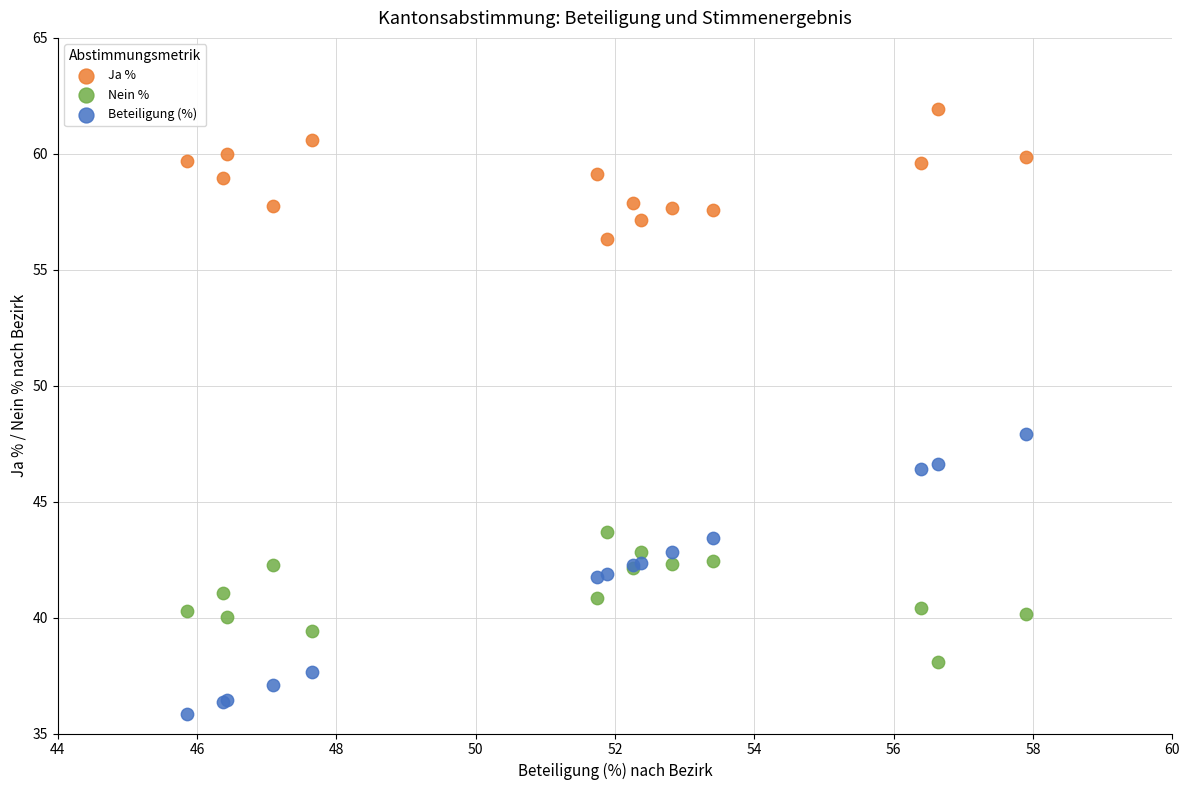

Which series has the largest Y range (max minus min)?

Beteiligung (%)